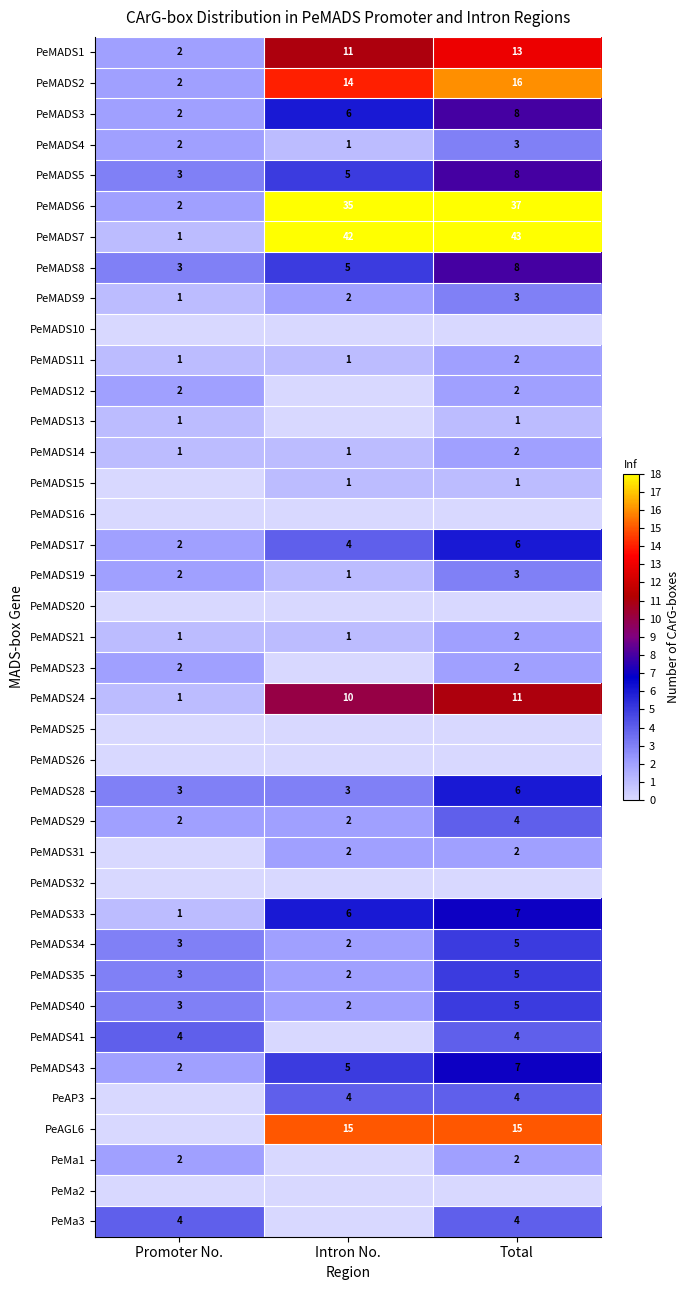

Which label corresponds to the largest value in the chart?

Total